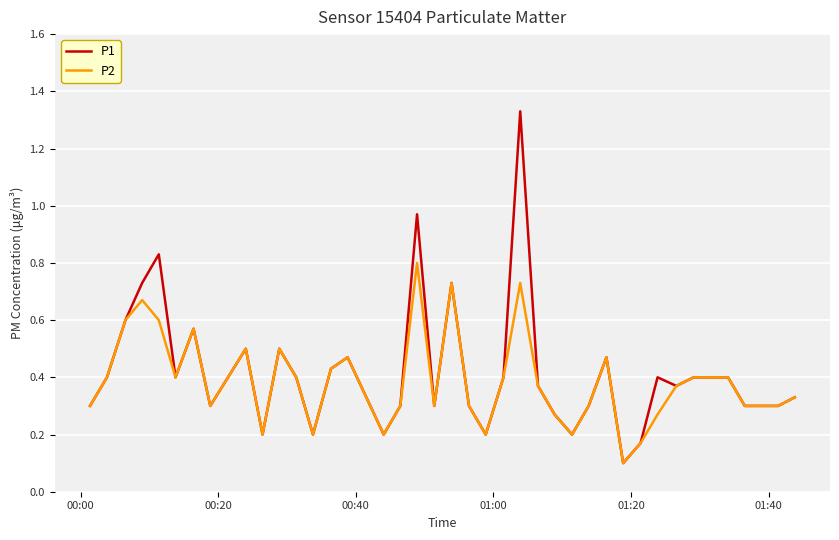

Which series has the largest range (max minus min)?

P1